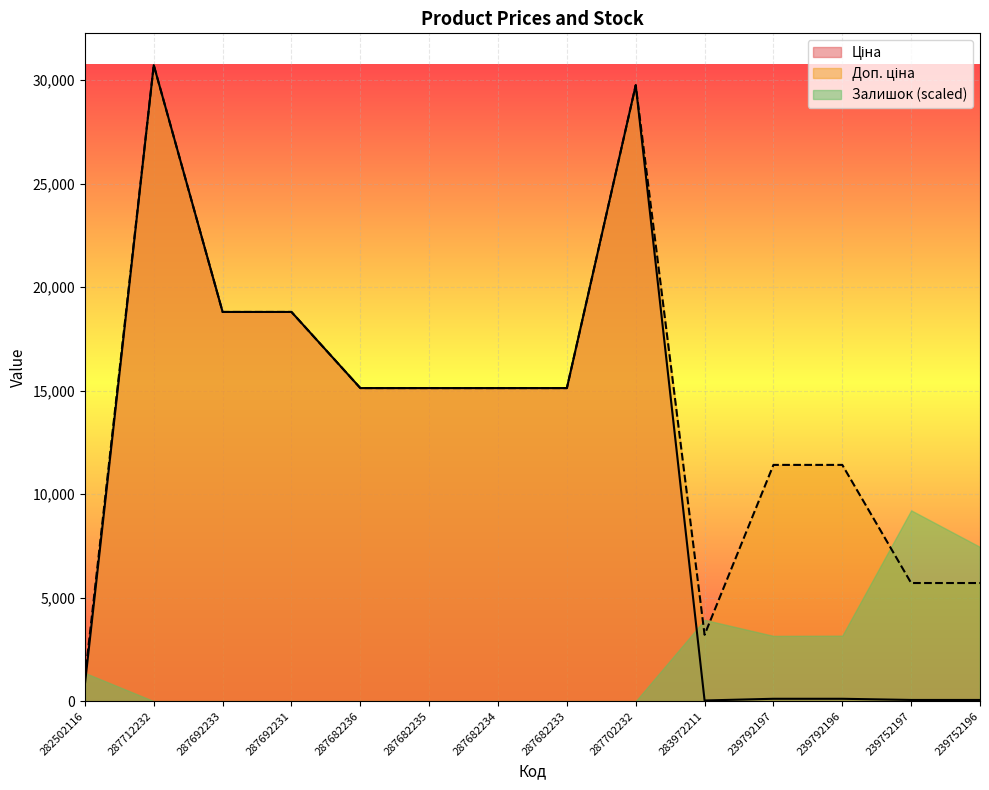

Which label corresponds to the largest value in the chart?

287712232